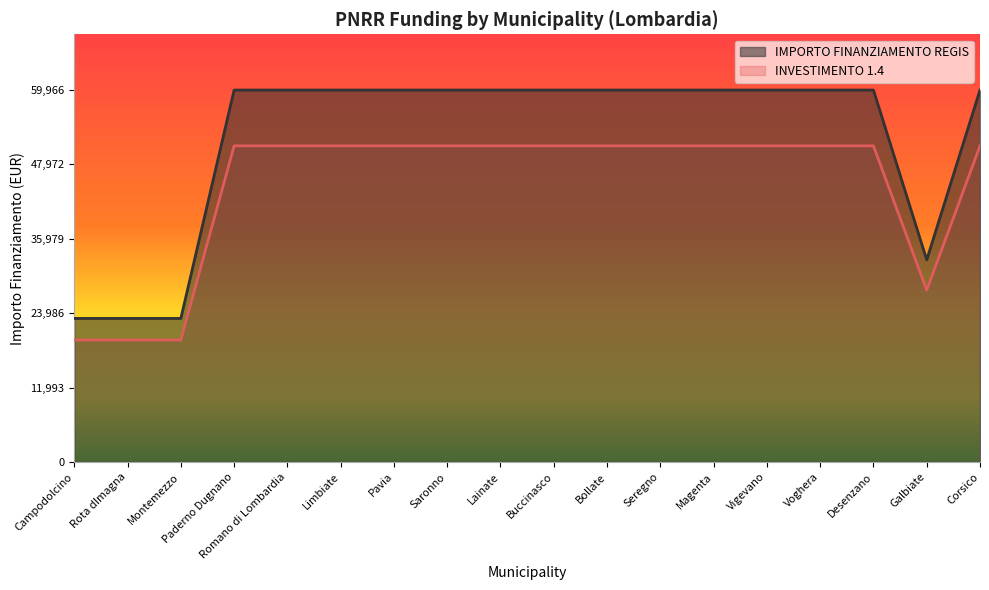

Which series has the largest range (max minus min)?

IMPORTO FINANZIAMENTO REGIS